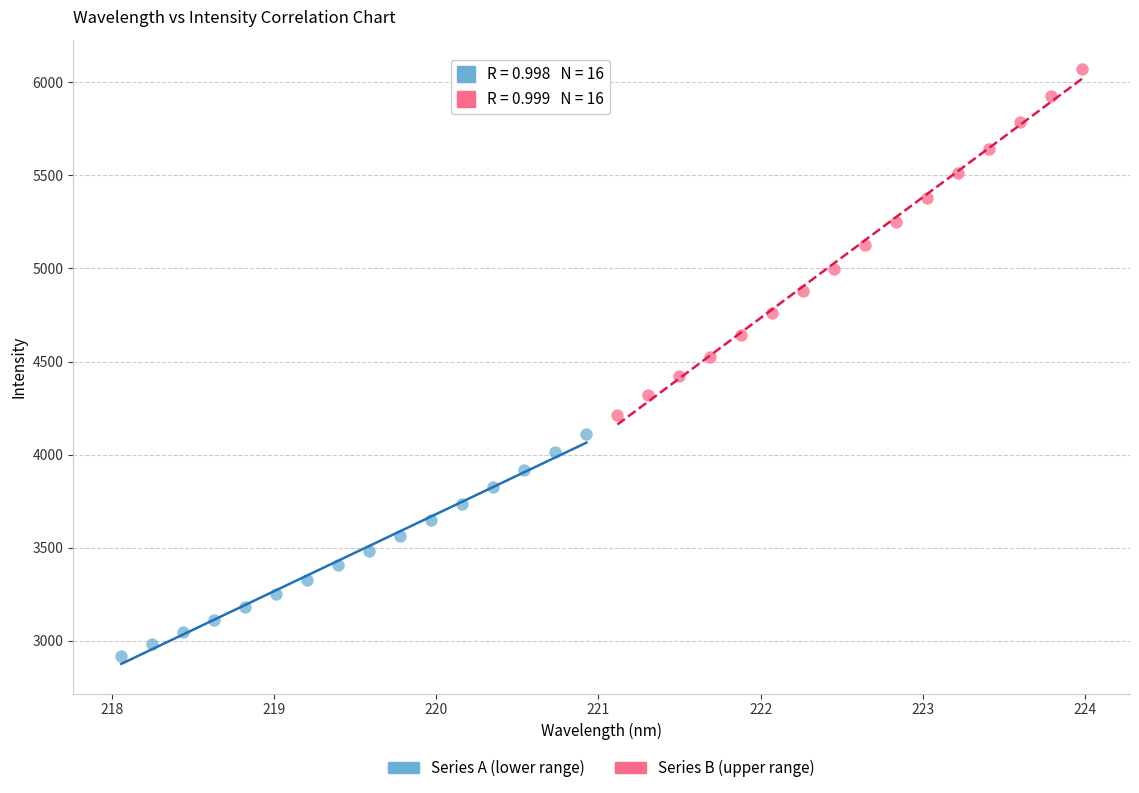

Which series contains the lowest Y value?

Series A (lower range)